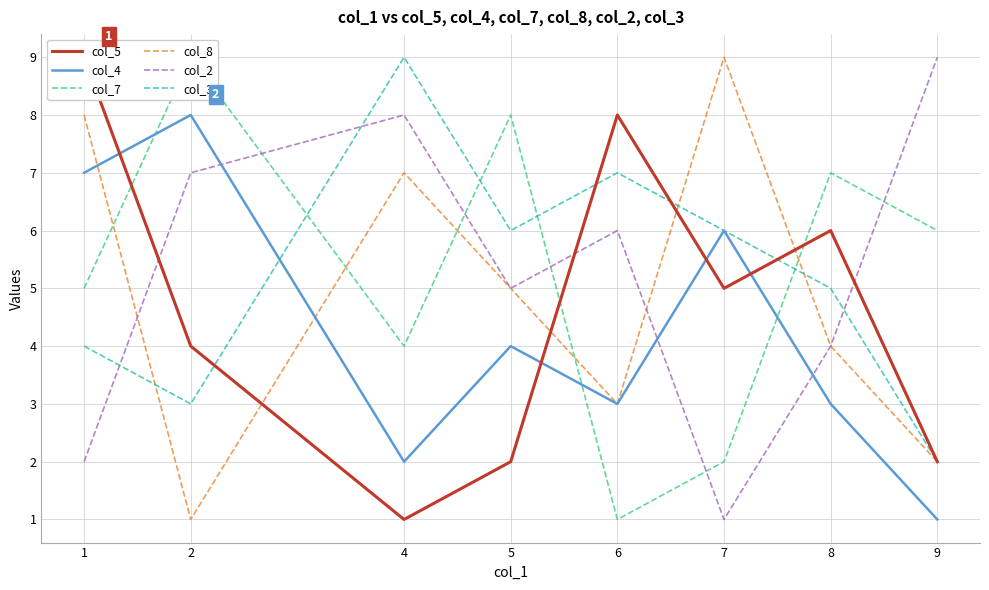

Does the chart display data point markers on the line(s)?

No